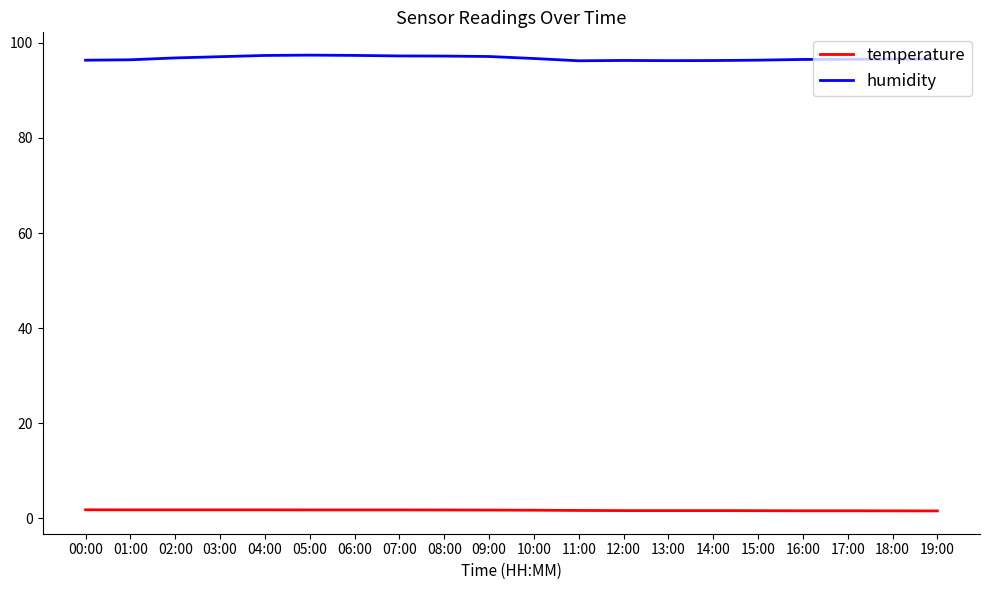

True or false: humidity has a value of 165.3 at 13:00.

False